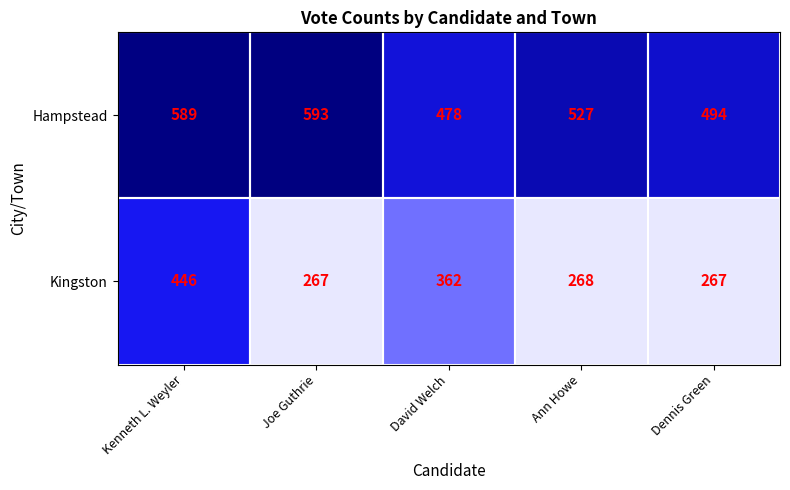

At which category does the chart reach its peak across all series?

Joe Guthrie